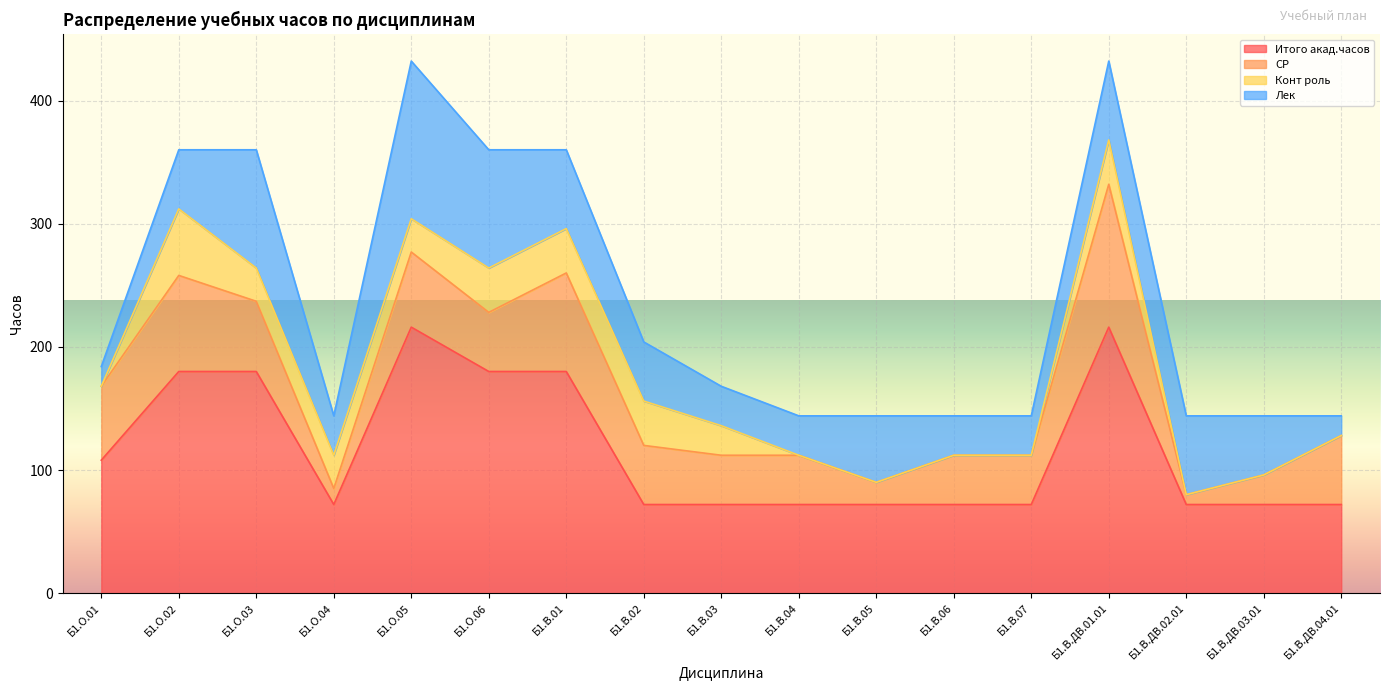

What is the value of the Лек point at the 4th from the left?

32